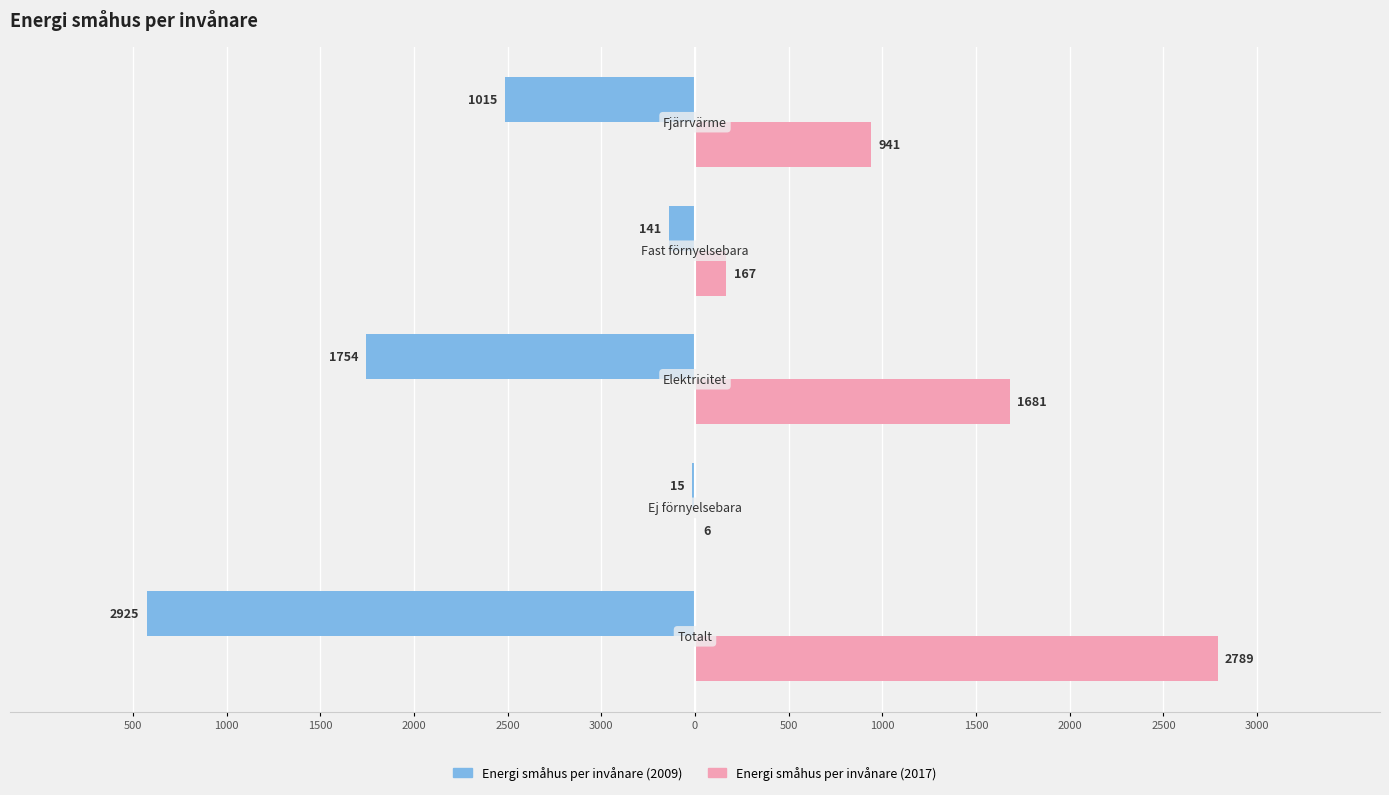

What are all the series names shown in the legend?

Energi småhus per invånare (2009), Energi småhus per invånare (2017)